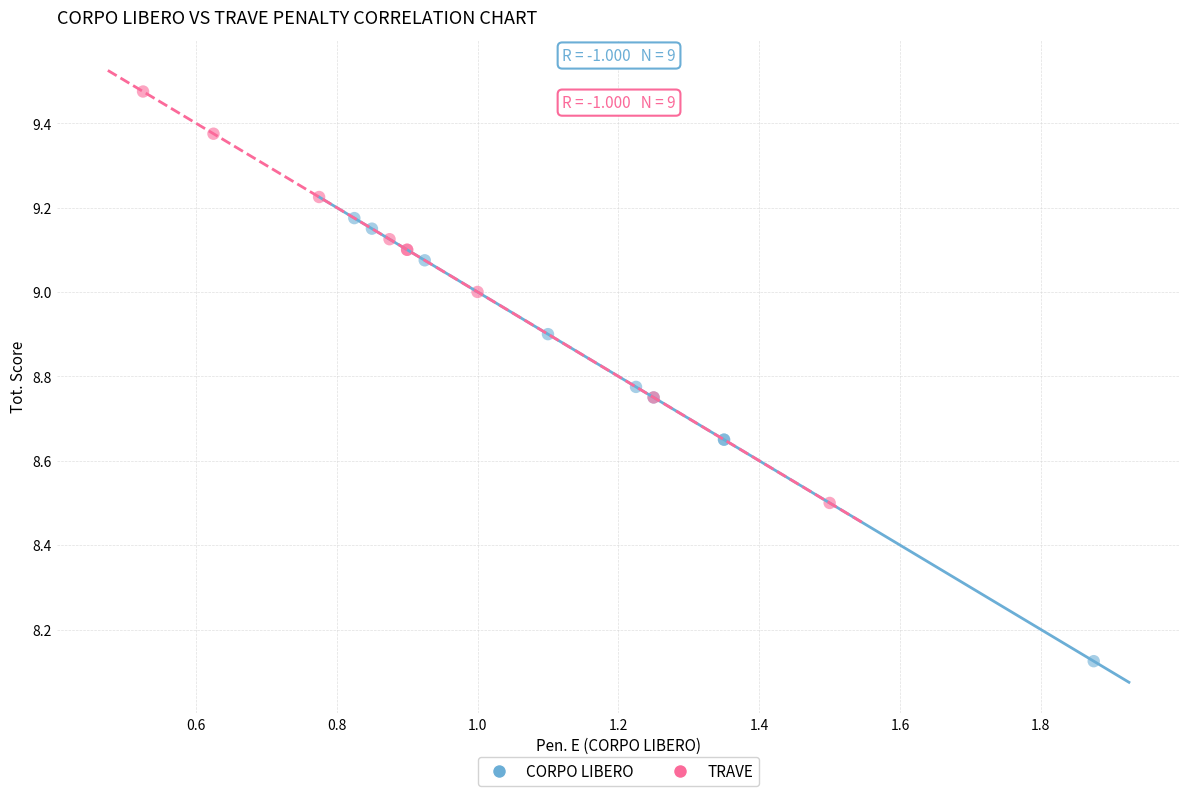

Which series has the largest Y range (max minus min)?

CORPO LIBERO